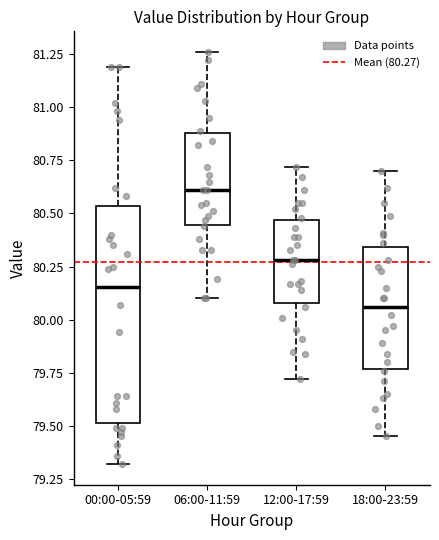

Which box is the tallest, from its lower edge to its upper edge?

00:00-05:59